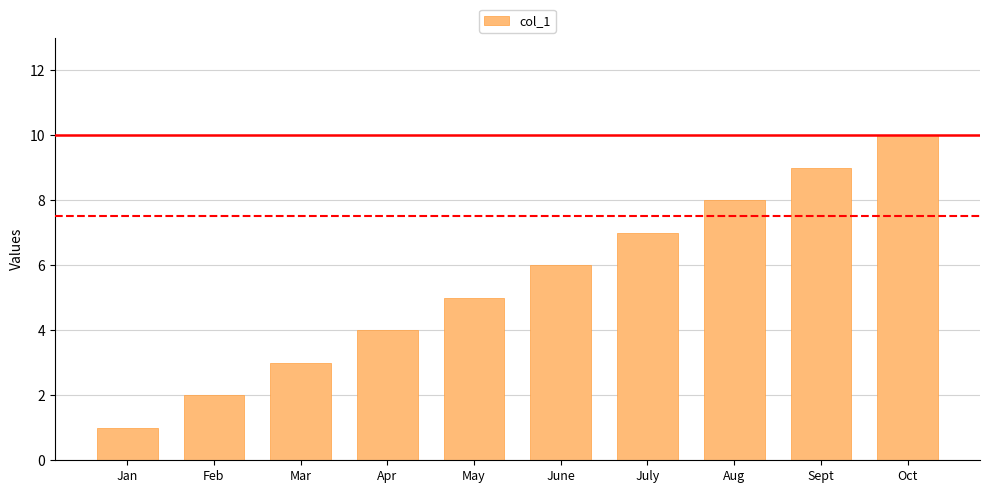

Rank the categories by value from highest to lowest.

Oct, Sept, Aug, July, June, May, Apr, Mar, Feb, Jan